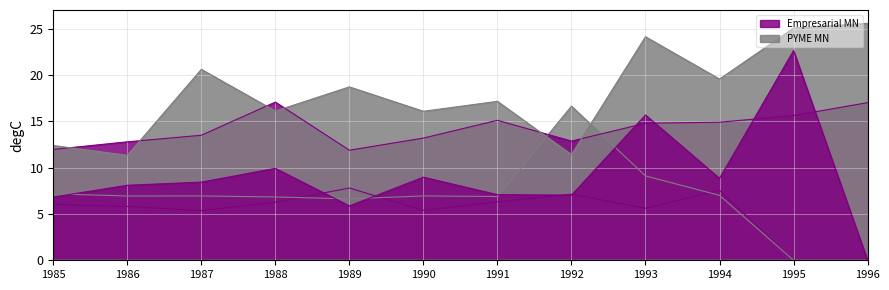

What is the maximum value shown in the chart?

25.6